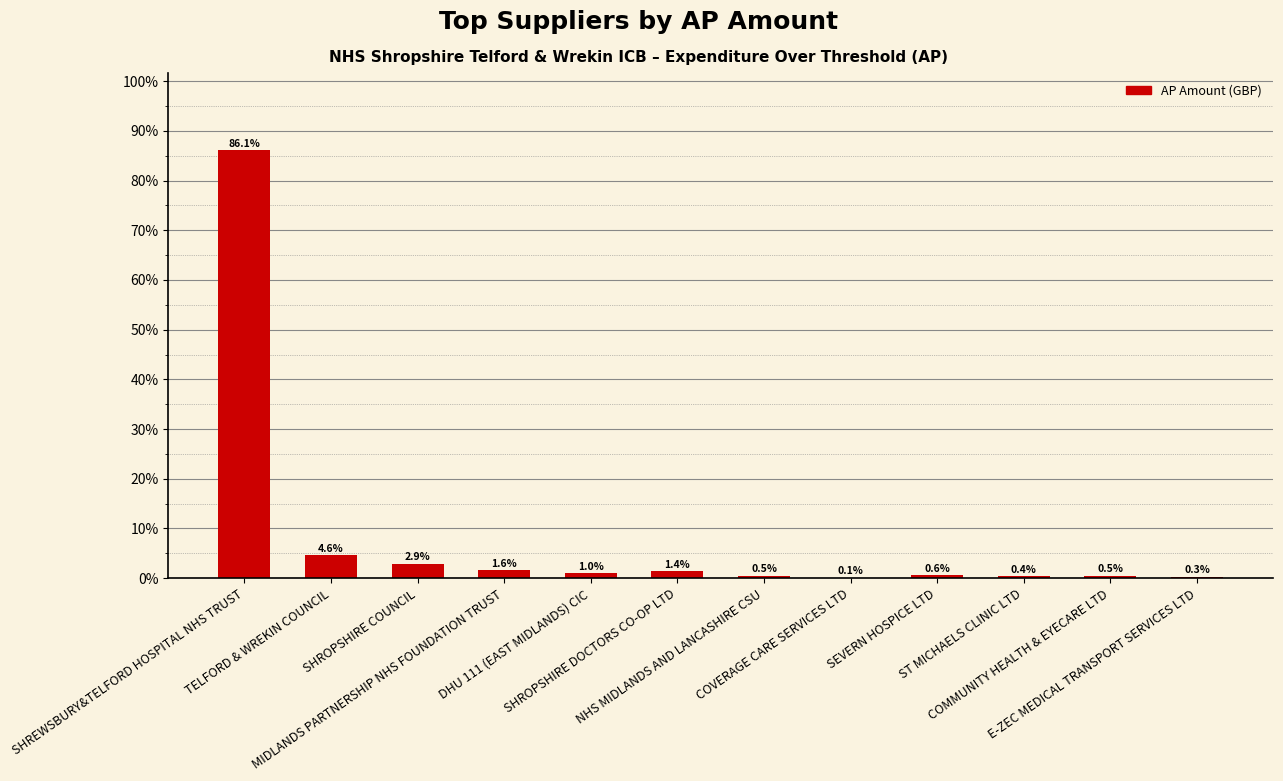

What is the sum of all values?

100.0